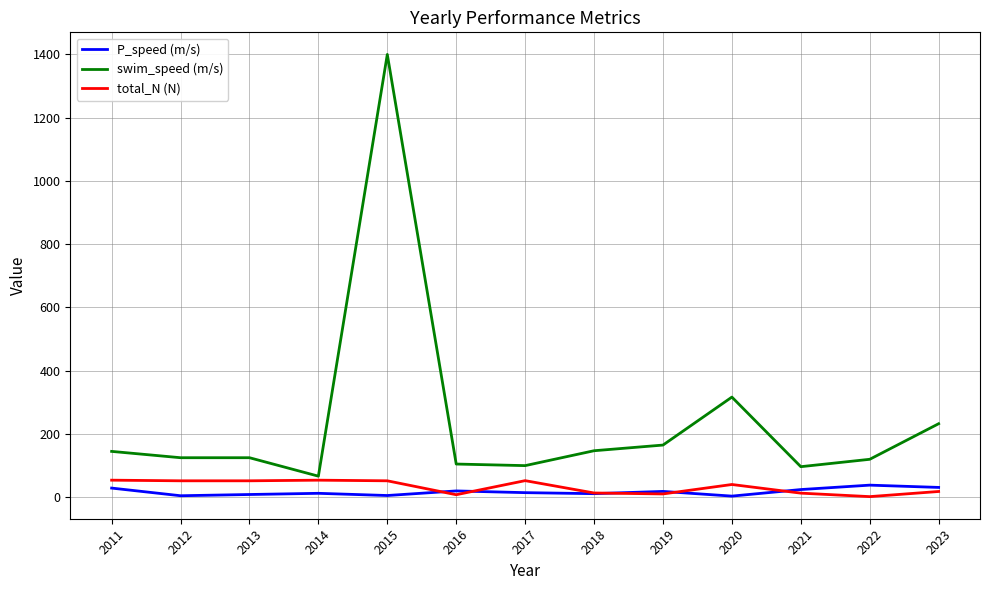

Which series changed the most between 2015 and 2017?

swim_speed (m/s)